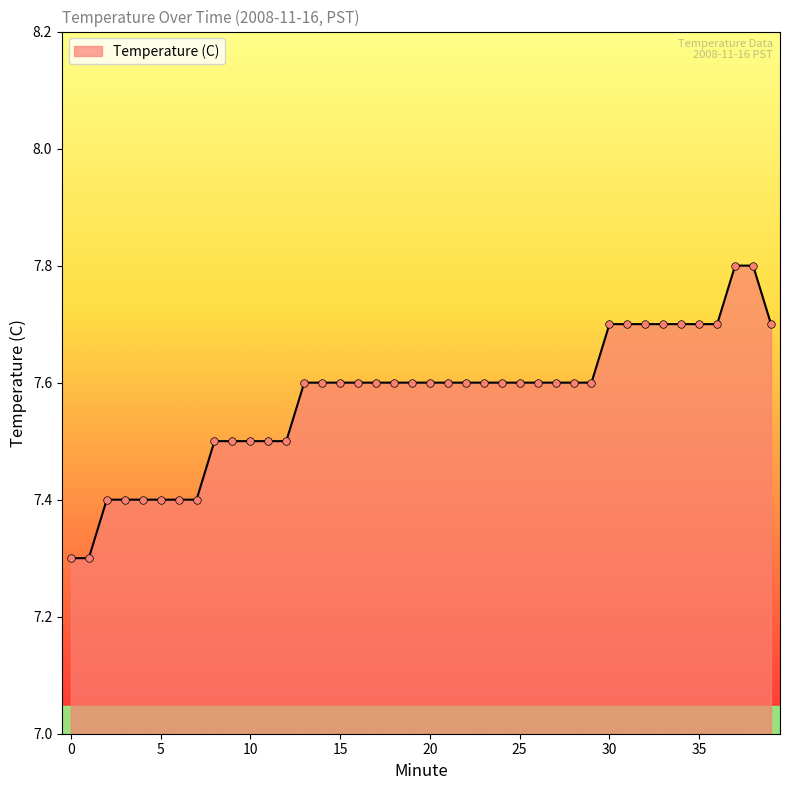

What is the minimum value shown in the chart?

7.3